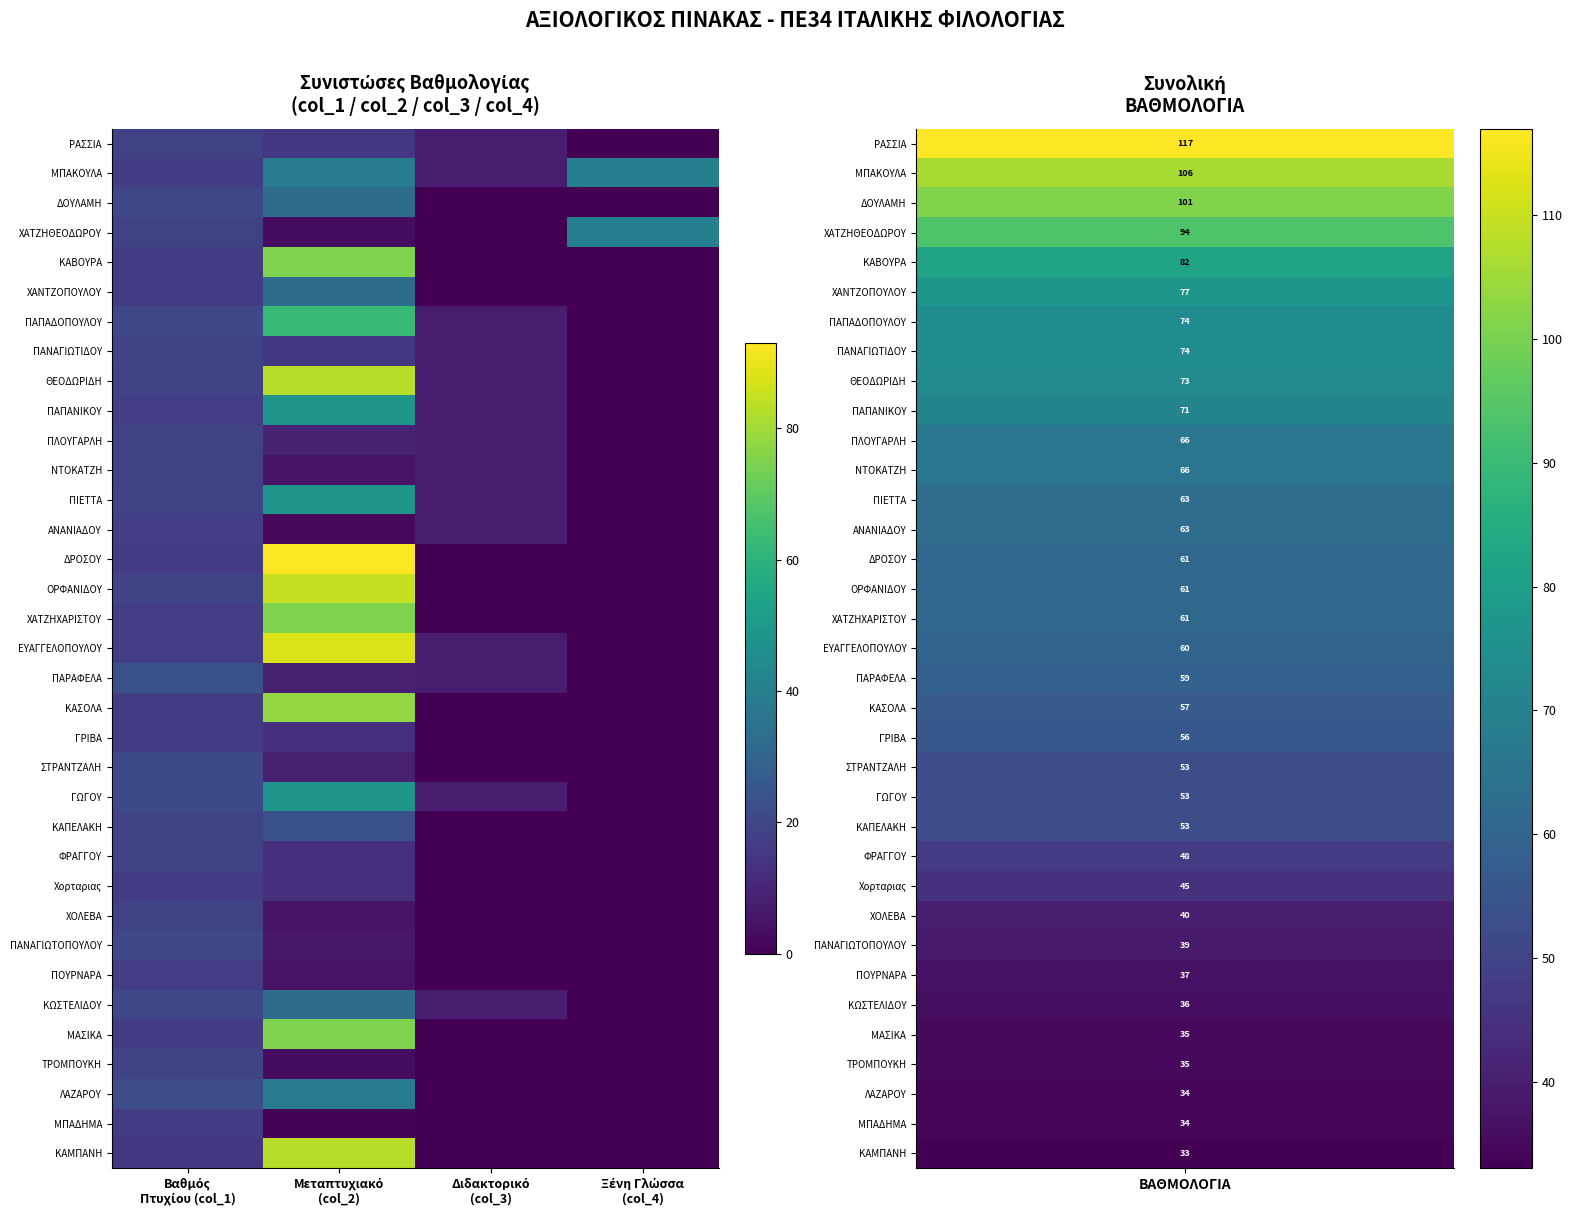

At which category does the chart reach its peak across all series?

Μεταπτυχιακό
(col_2)